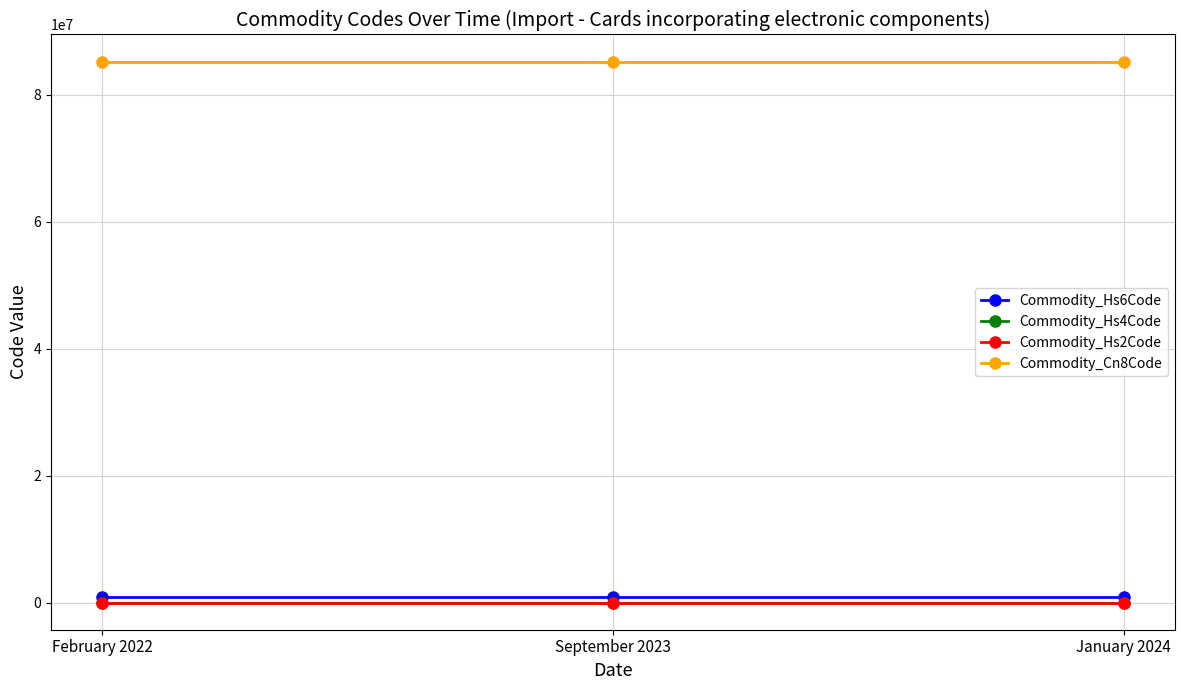

What is the minimum value shown in the chart?

85